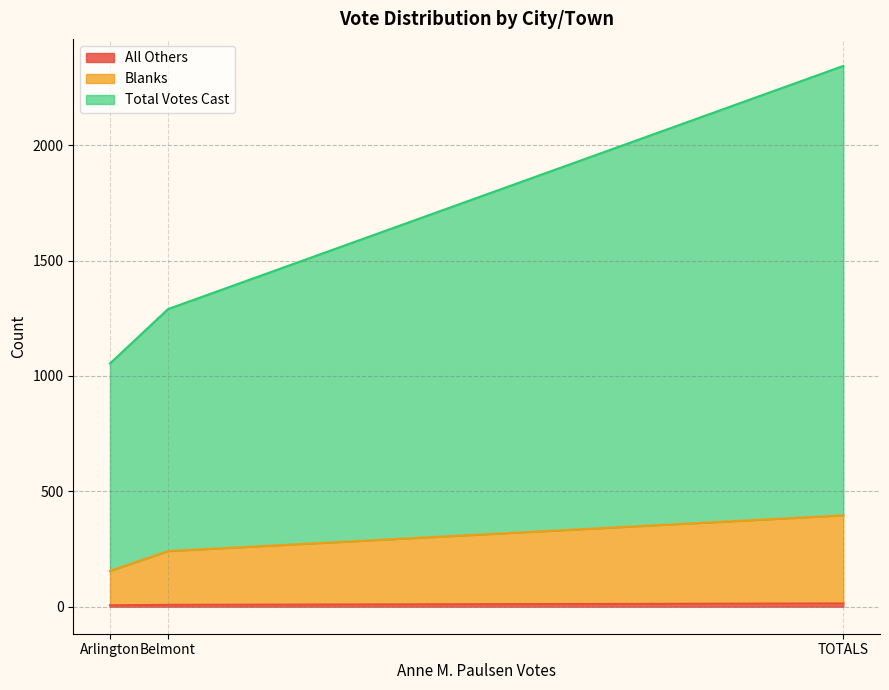

Reading left to right, what are all the values shown in this chart?

All Others: Arlington=6	Belmont=8	TOTALS=14
Blanks: Arlington=155	Belmont=241	TOTALS=396
Total Votes Cast: Arlington=1054	Belmont=1290	TOTALS=2344